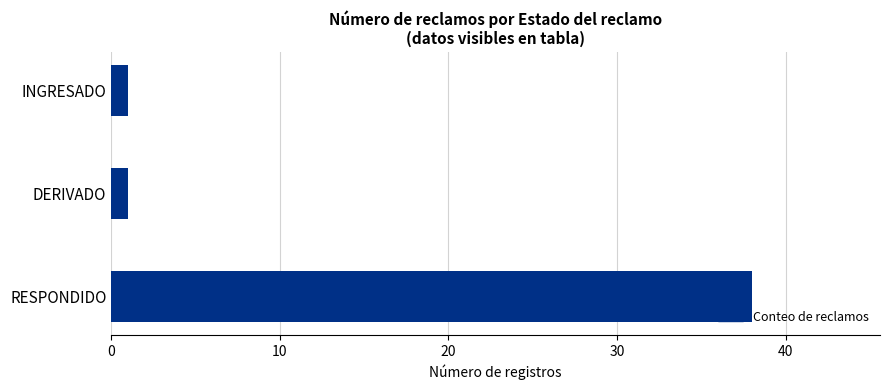

Does the chart contain stacked bars?

No